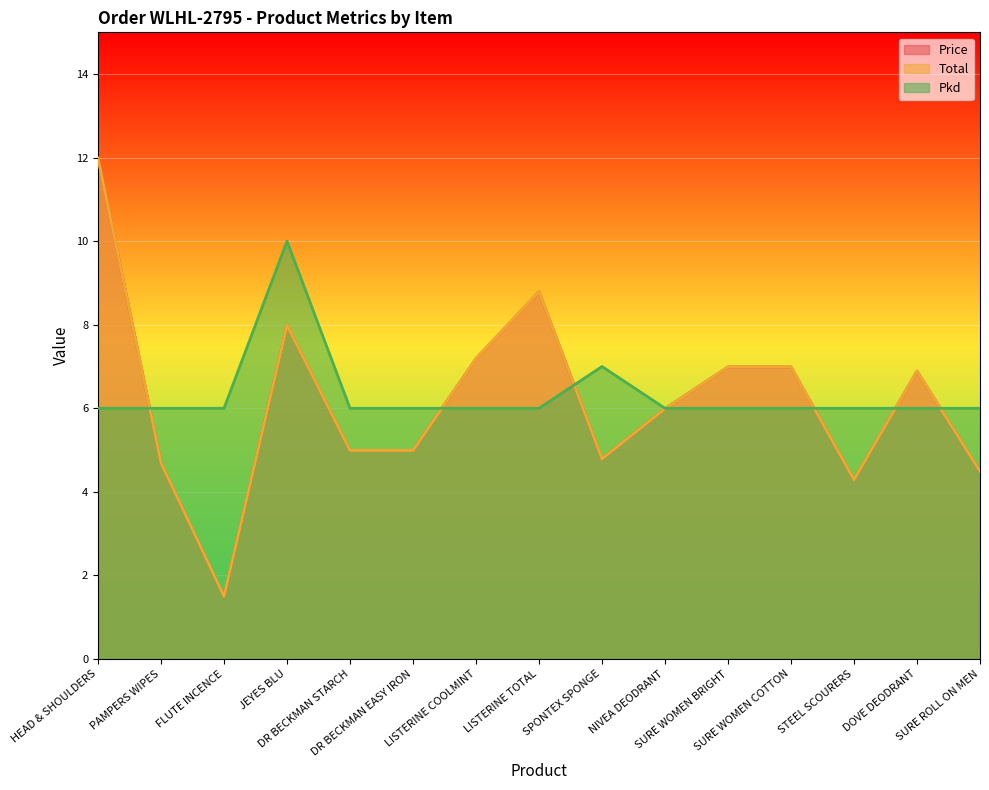

What is the total value across all series at SPONTEX SPONGE?

16.6